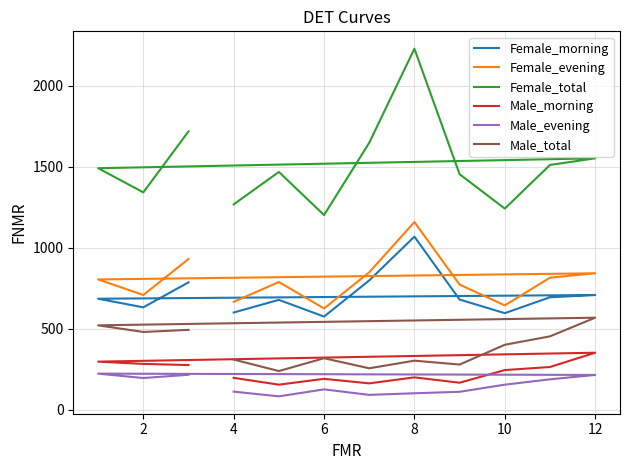

How many lines are shown in the chart?

6